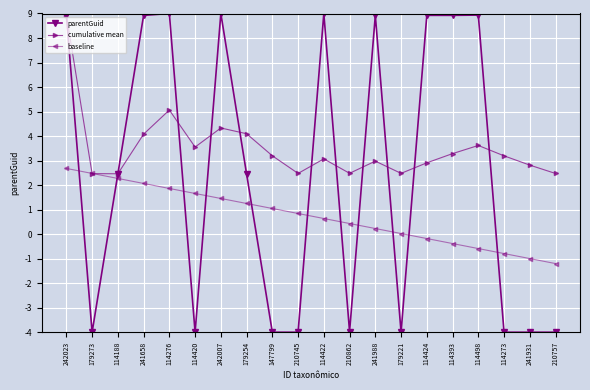

True or false: cumulative mean has more than 2 interior local peaks.

True